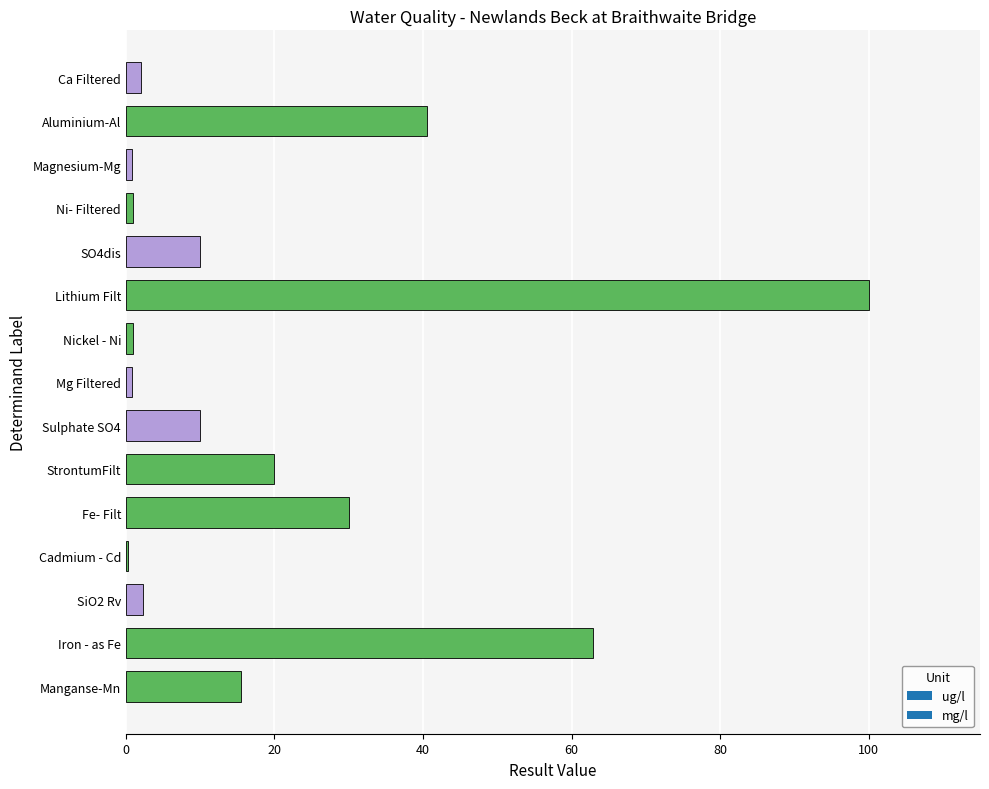

What is the greatest value displayed?

100.0